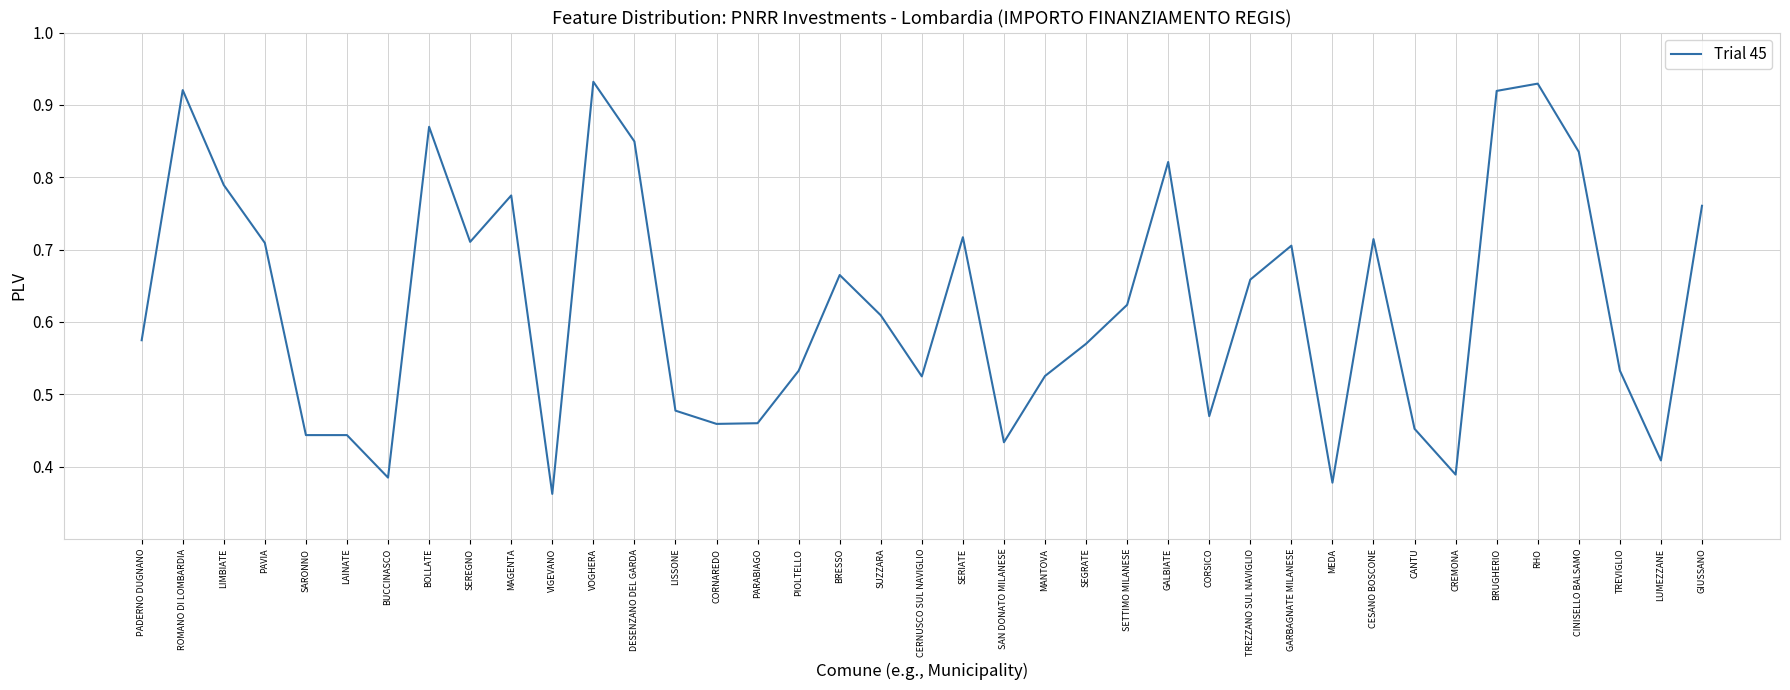

What is the difference between the values at LIMBIATE and LISSONE?

0.3